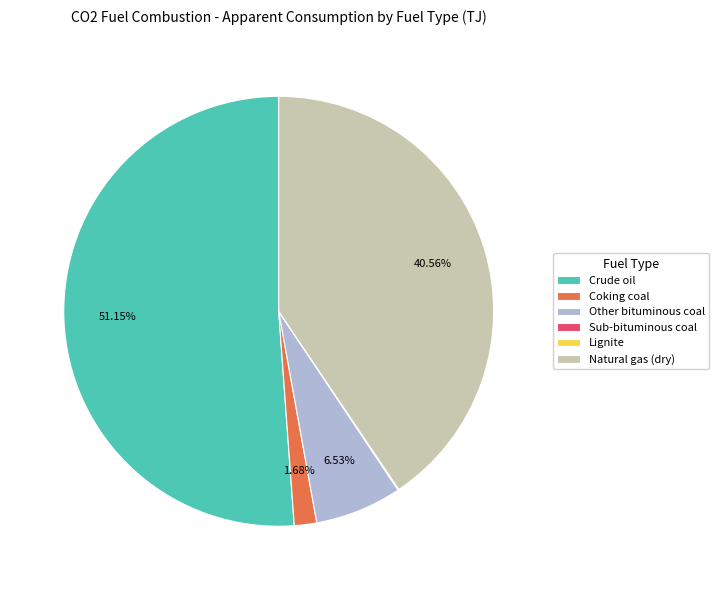

Is it true that Coking coal is 2% of the pie?

True